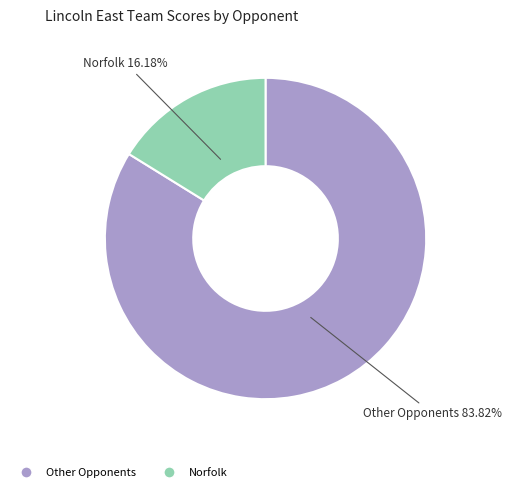

Is there a majority slice in this chart?

Yes